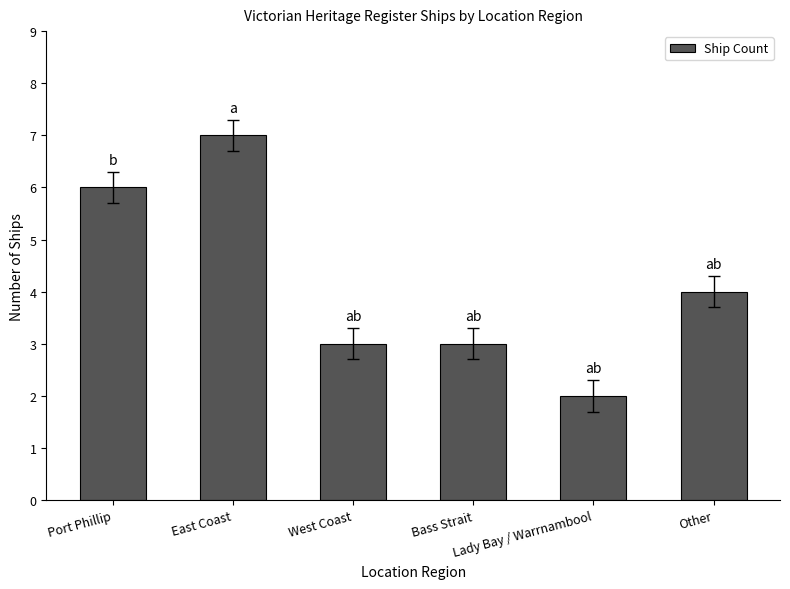

The value at Lady Bay / Warrnambool is 2. True or false?

True